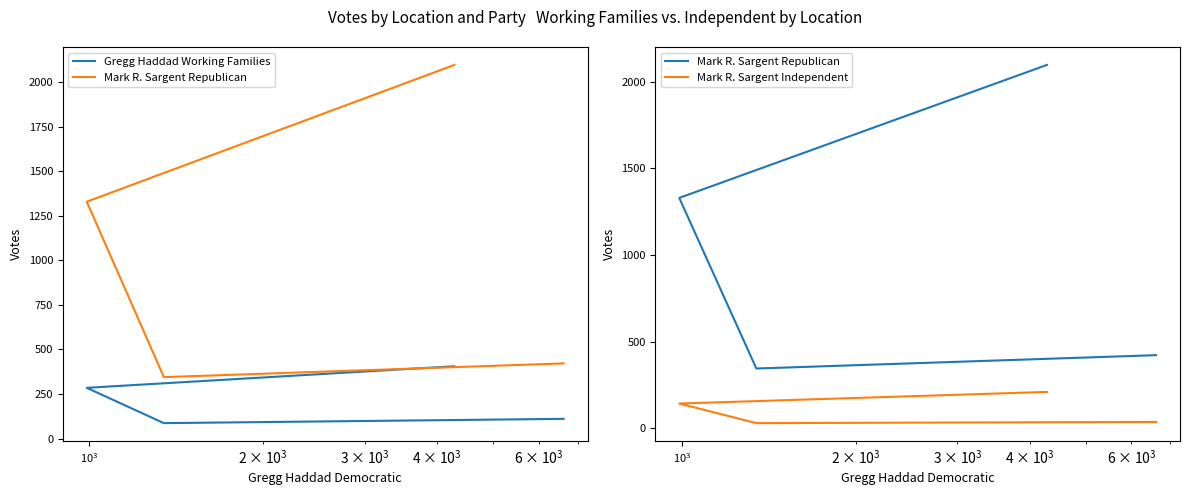

Reading left to right, what are all the values shown in this chart?

Gregg Haddad Working Families: 406	285	87	111
Mark R. Sargent Republican: 2096	1329	345	422
Mark R. Sargent Independent: 210	143	30	37